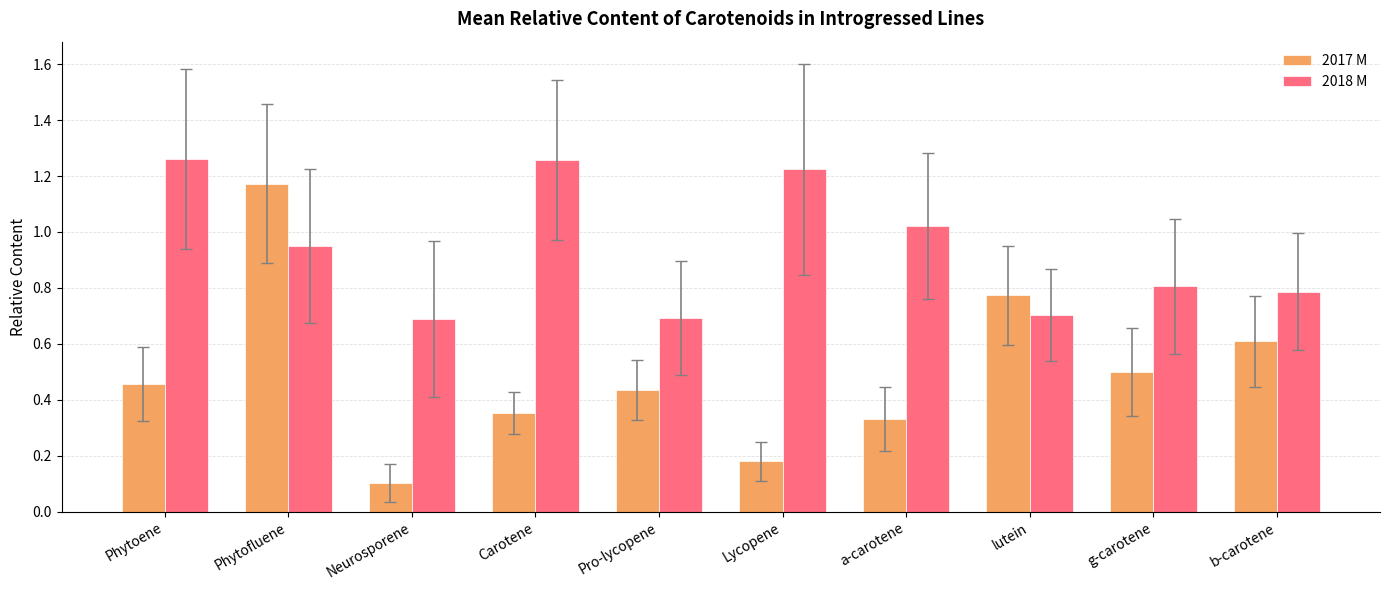

At how many categories does at least one series exceed 1?

5